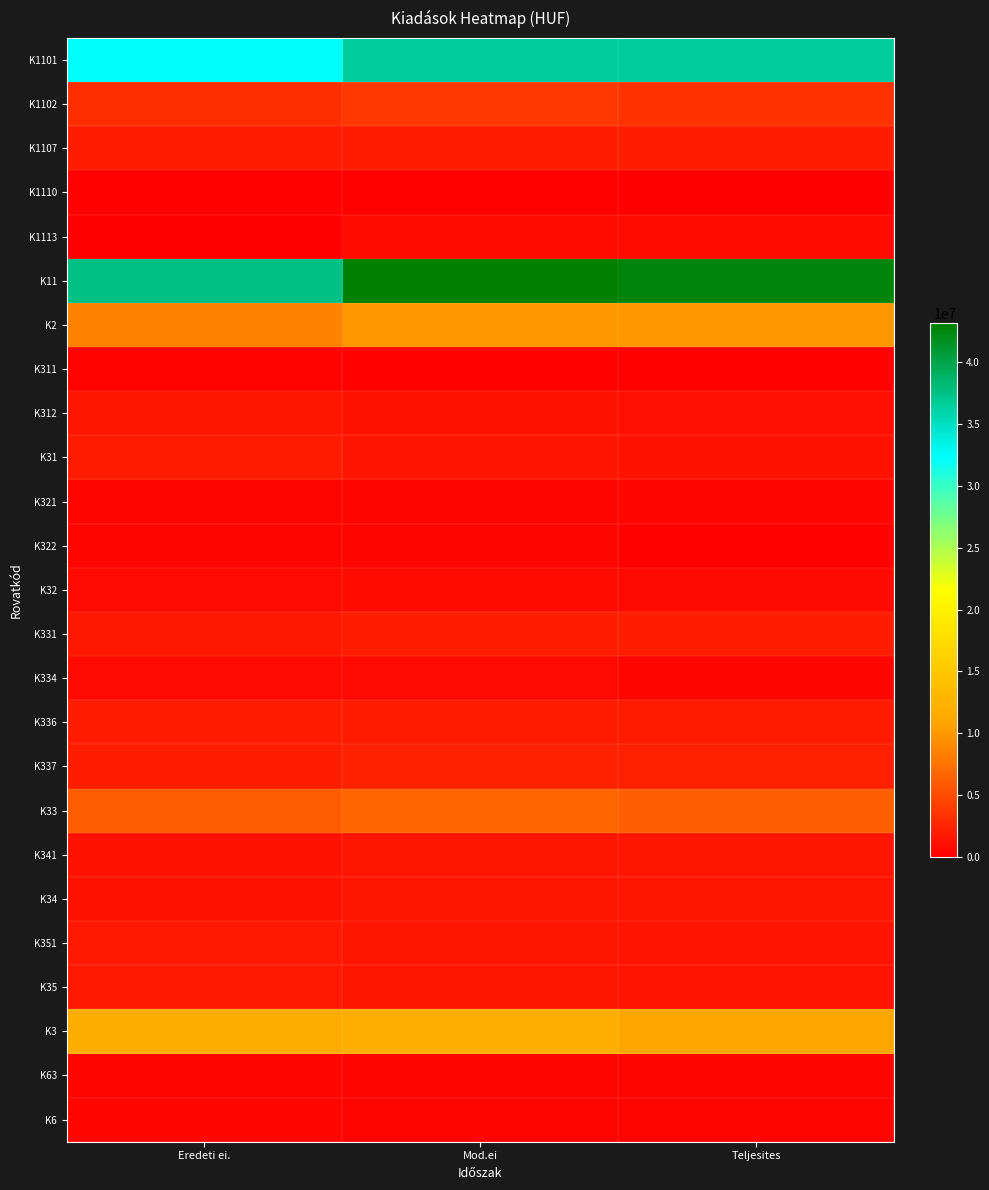

Which series has the largest total across all categories?

K11